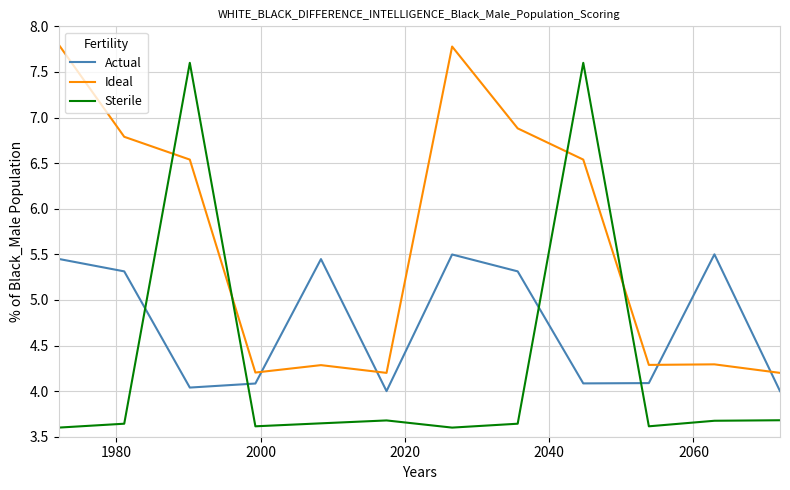

What is the difference between the maximum and minimum values in the Actual series?

1.5